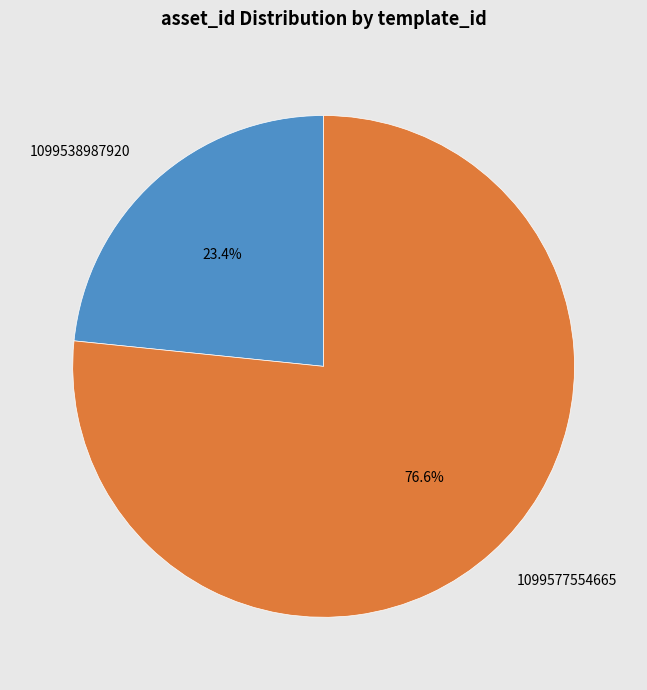

Between 1099577554665 and 1099538987920, which is larger?

1099577554665